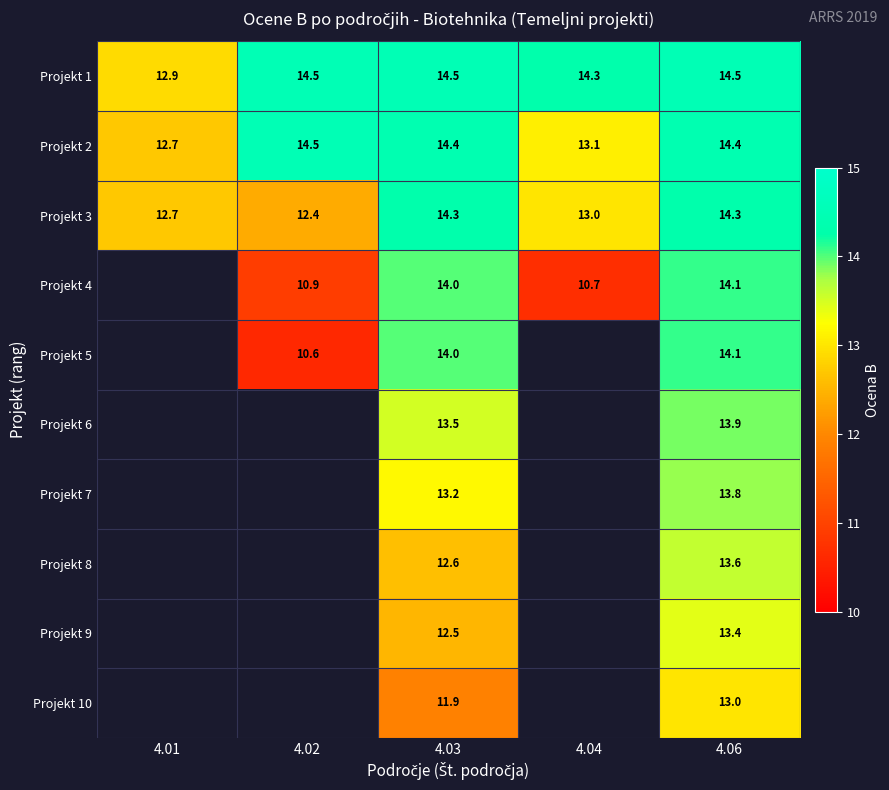

At which category is the sum across all series the highest?

4.06